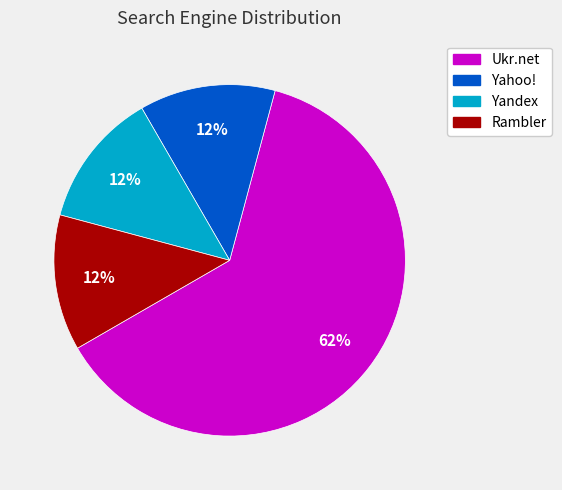

To the nearest percent, what is the average slice percentage?

25%